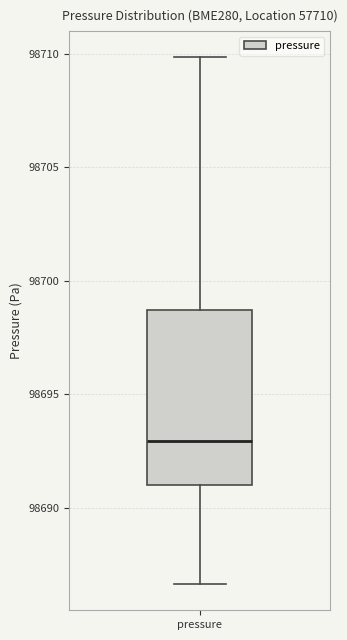

Read this box plot against the y-axis: the position of the median line, the range covered by the box, and the ends of both whiskers. The values are not printed on the chart, so give them approximately, as read against the axis.

median 98693.0, box 98691.0 to 98698.5, whiskers 98686.5 to 98710.0